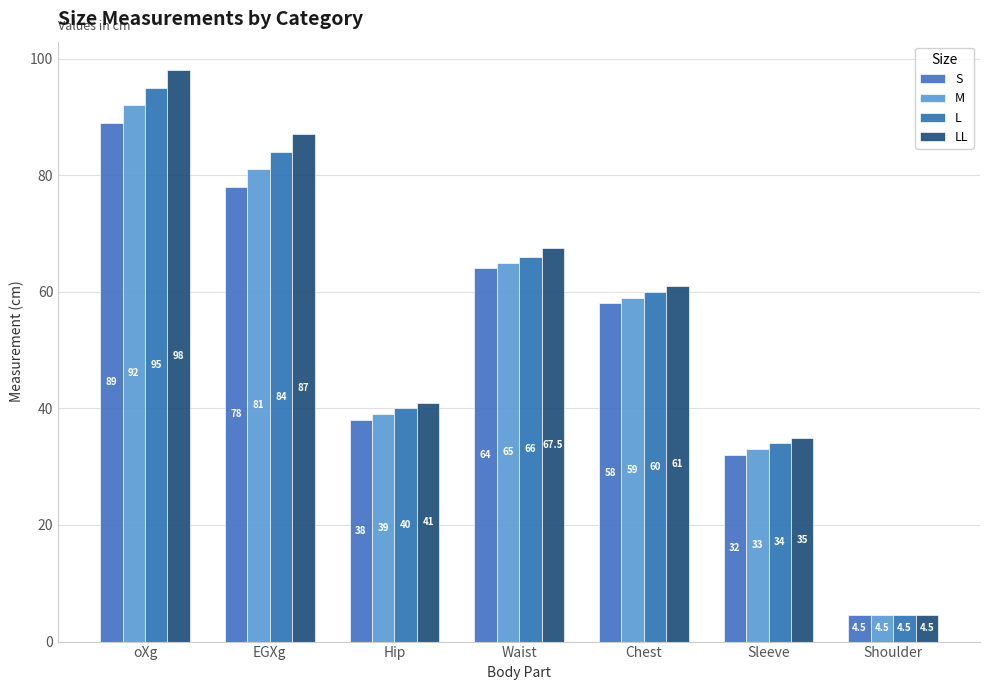

What position from the left is Shoulder?

7